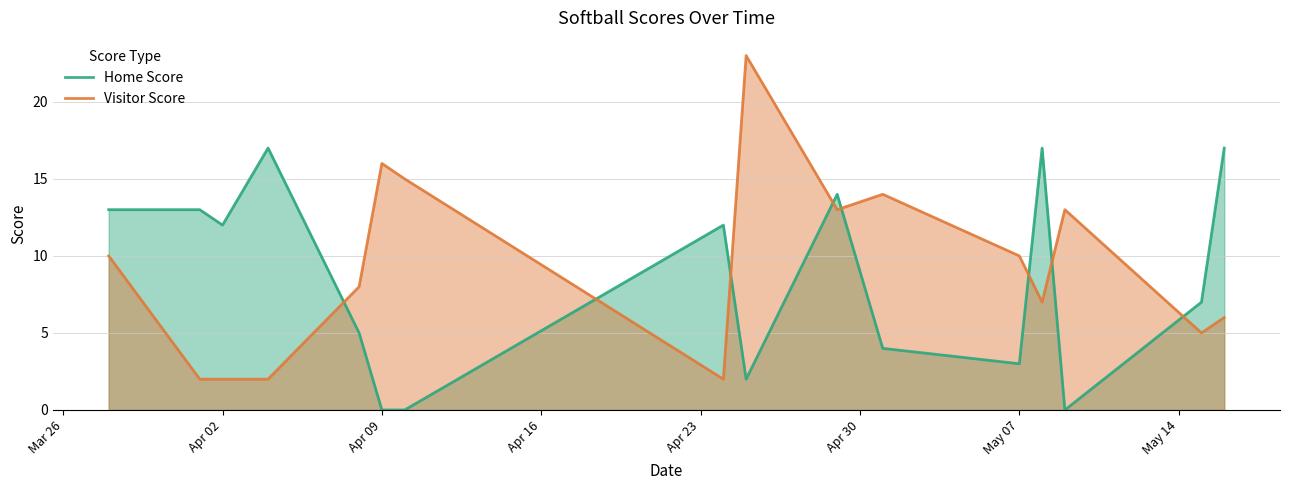

True or false: Visitor Score has a value of 4 at Apr 02.

False